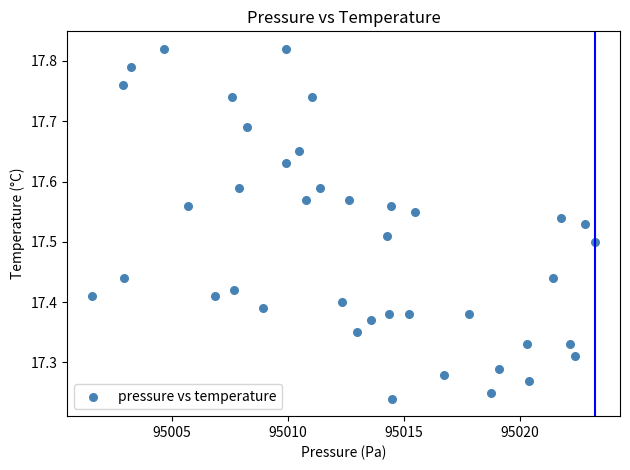

What is the range of X values (max minus min)?

21.7